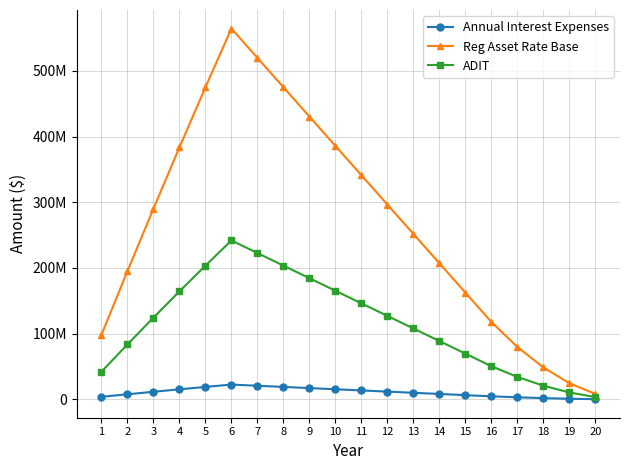

What is the average value of the ADIT series?

114782278.7